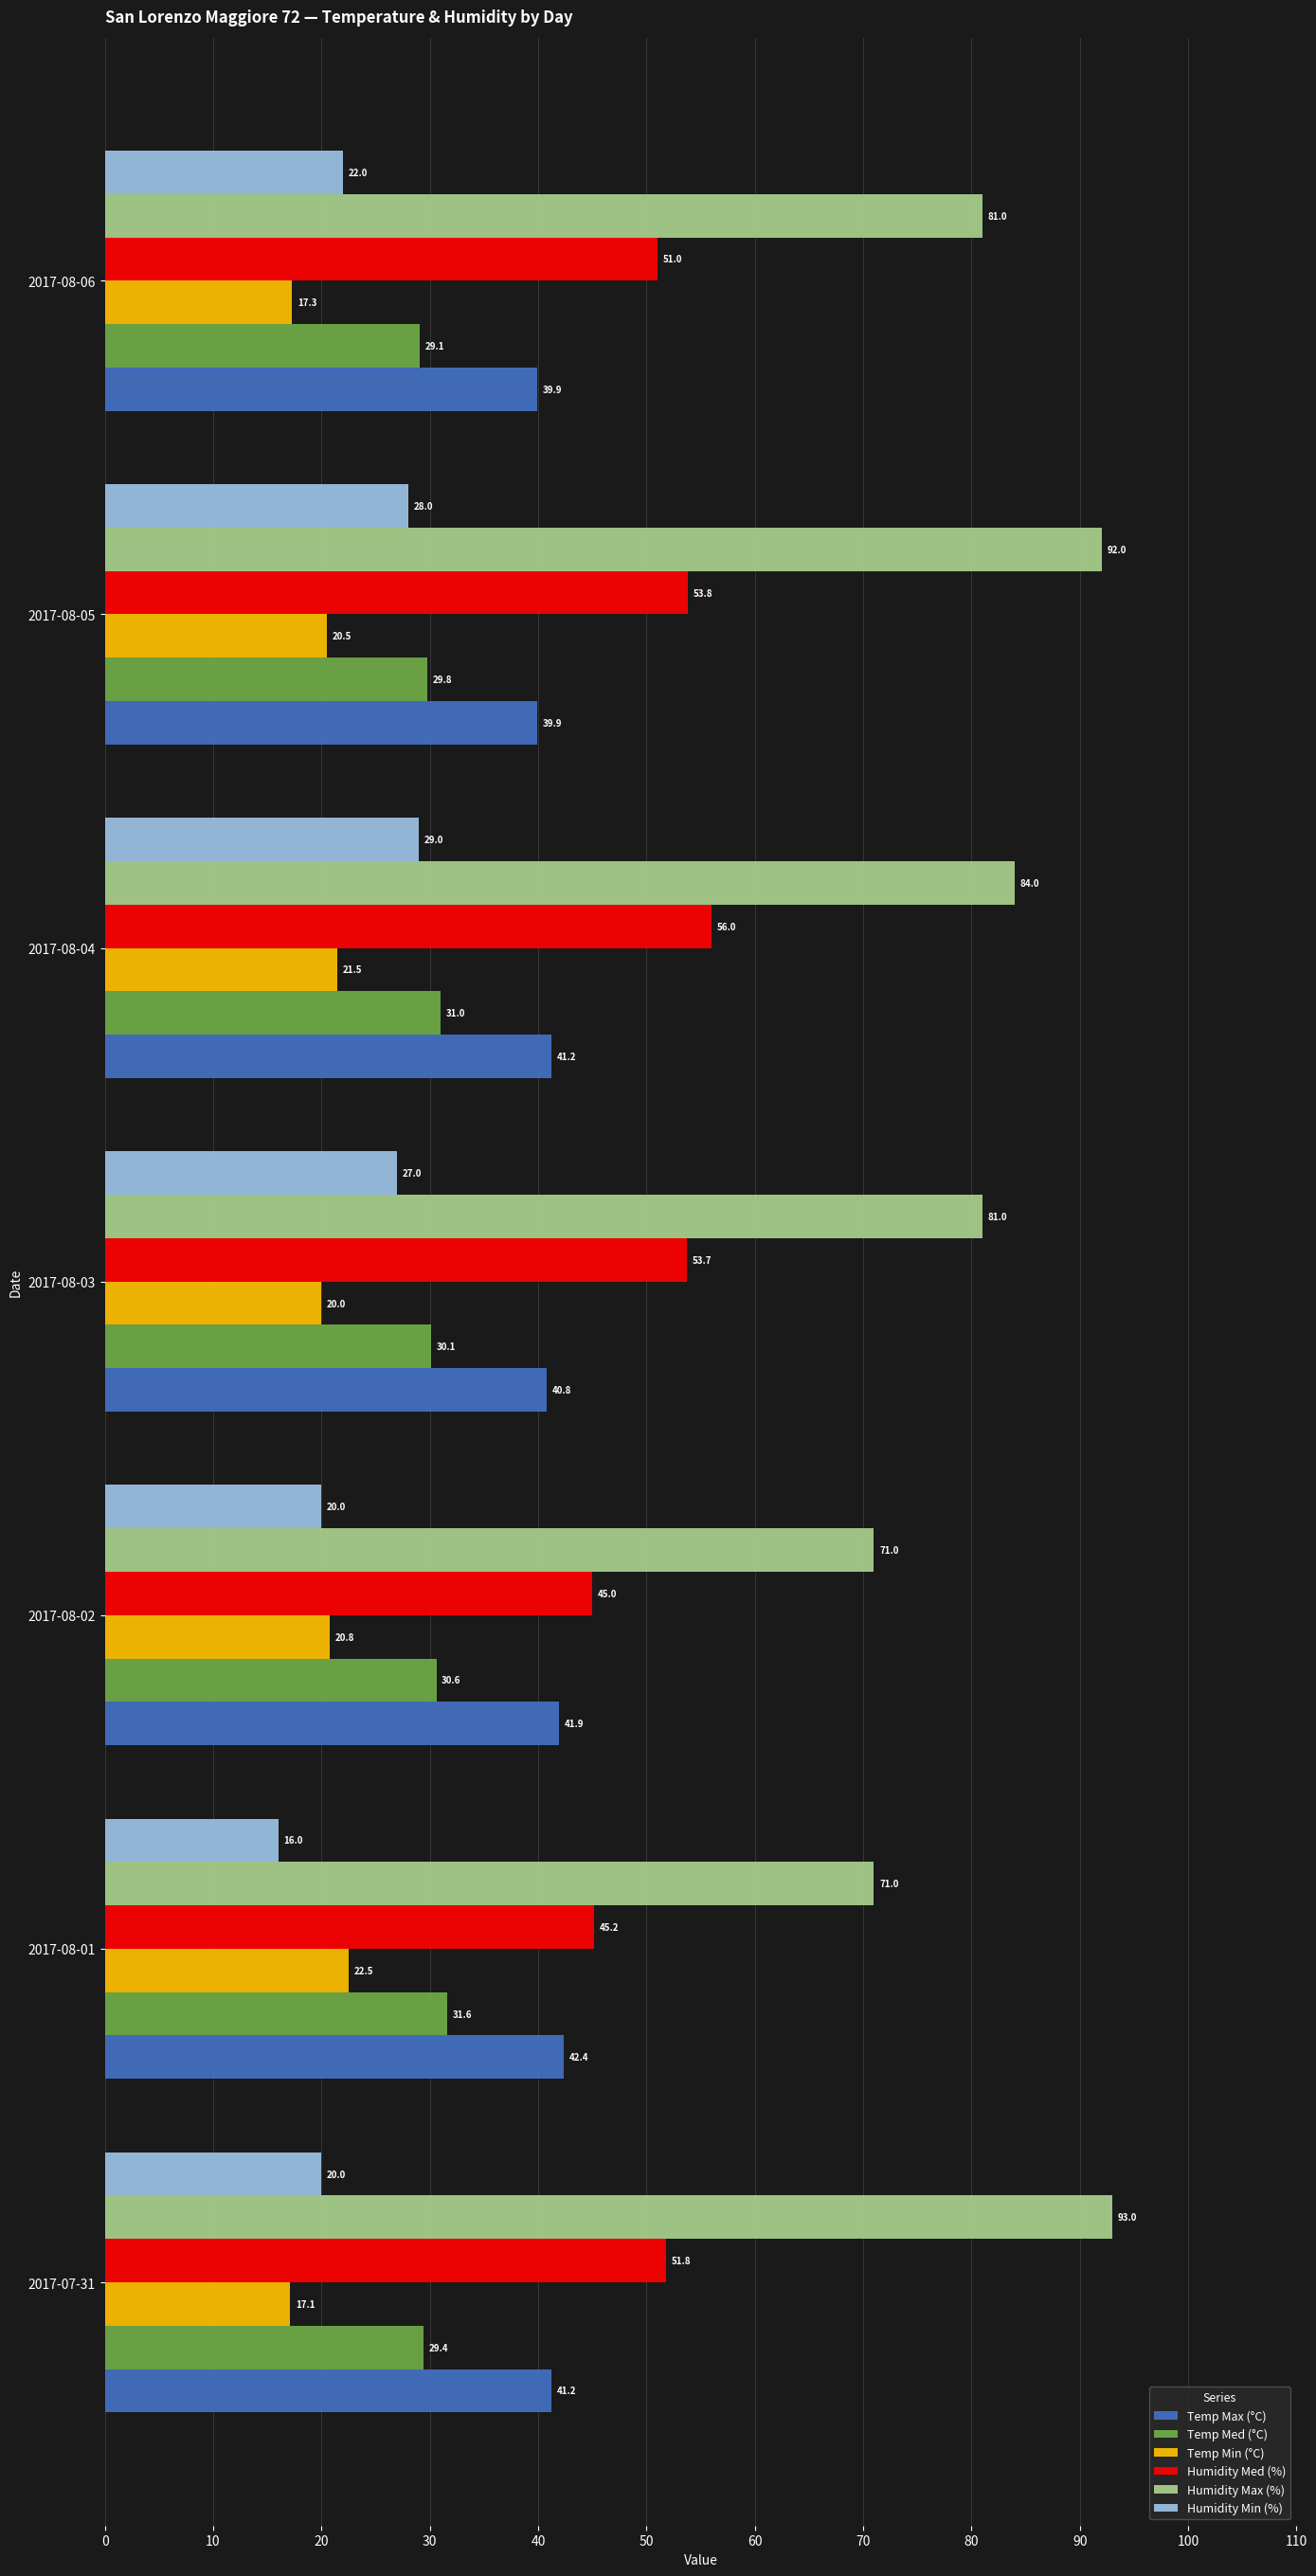

What is the sum of all Temp Max (°C) values?

287.3